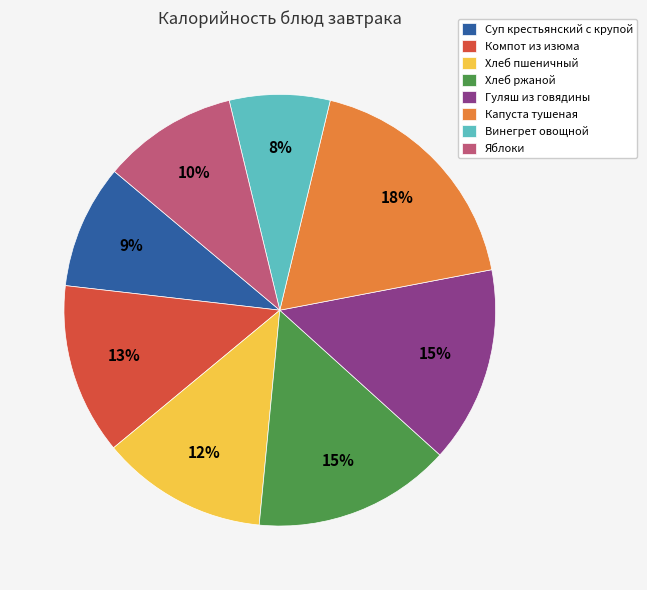

How many segments does this pie chart have?

8